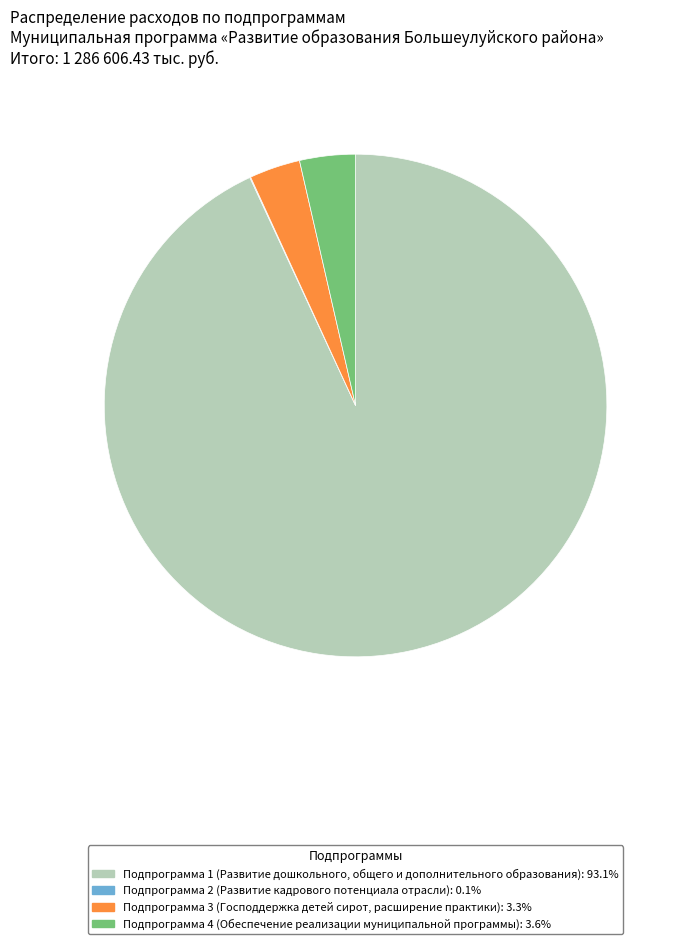

Between Подпрограмма 4 (Обеспечение реализации муниципальной программы) and Подпрограмма 1 (Развитие дошкольного, общего и дополнительного образования), which is larger?

Подпрограмма 1 (Развитие дошкольного, общего и дополнительного образования)